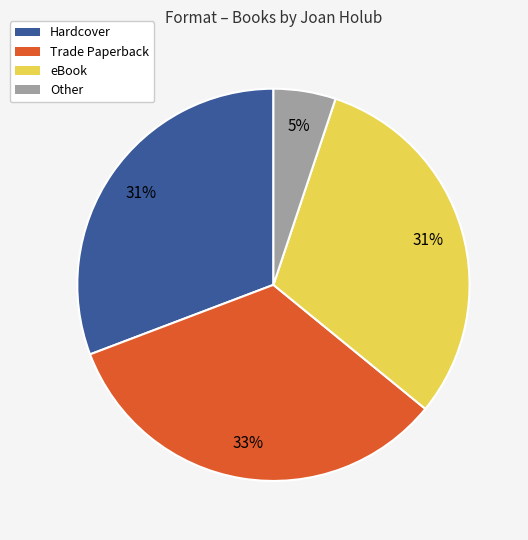

Does any single category account for the majority?

No